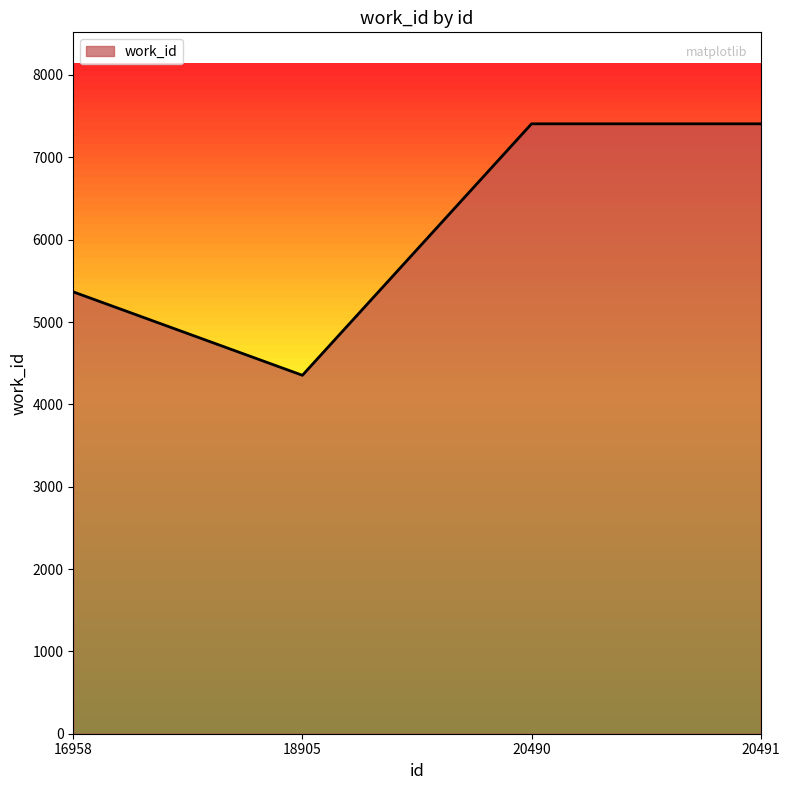

At which category does the data reach its first local valley?

18905